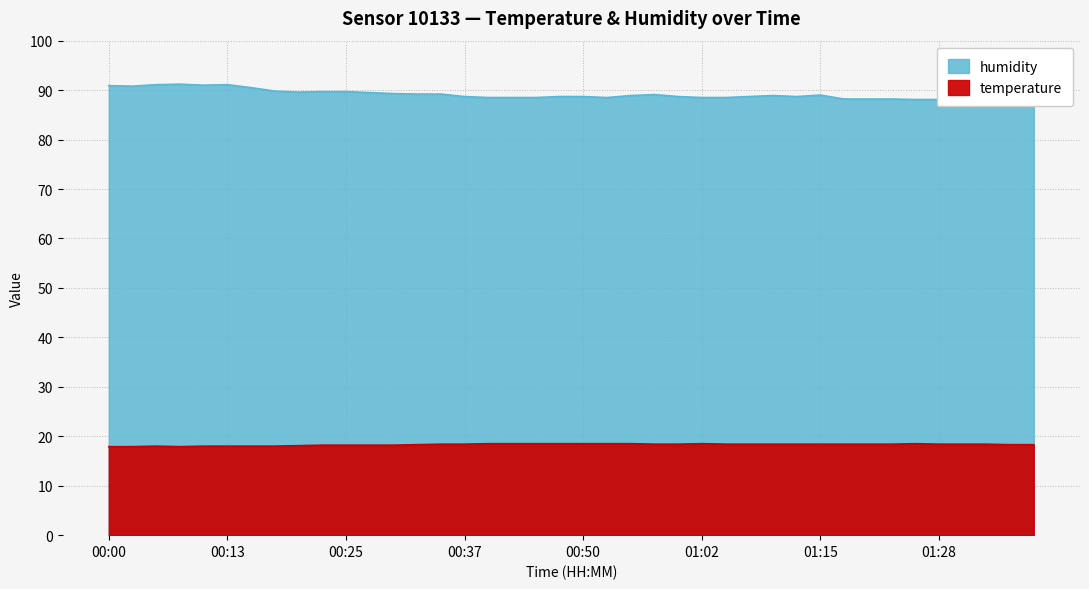

What is the difference between the maximum and second lowest values in the humidity series?

3.1